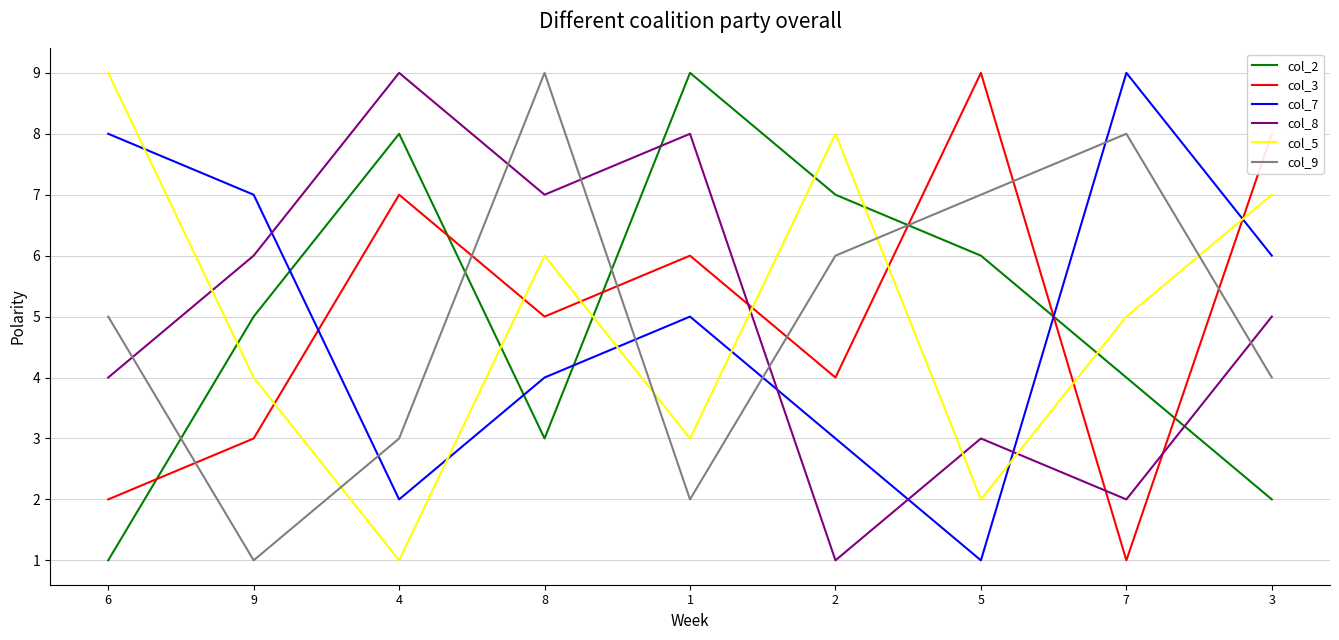

What is the lowest value of the col_2 series?

1